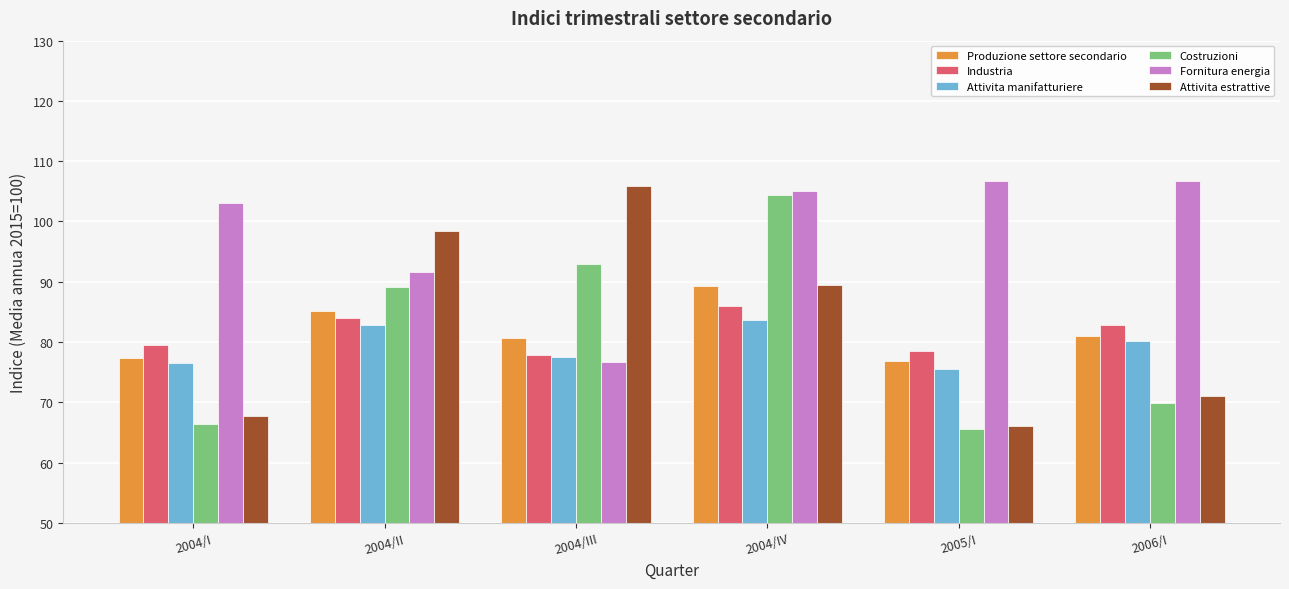

What is the difference between the Fornitura energia values at 2005/I and 2004/IV?

1.6